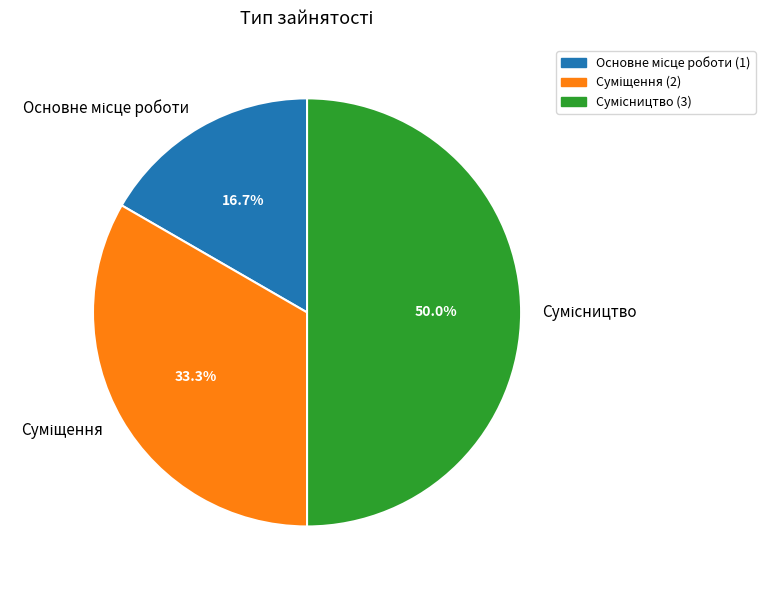

Which slice is the smallest?

Основне місце роботи